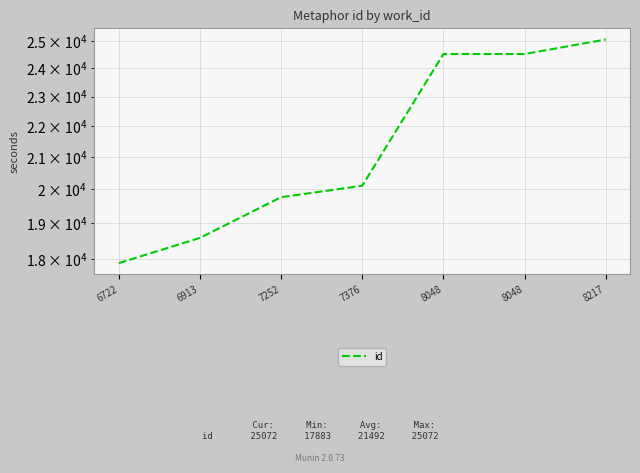

The value at 7252 is 11650. True or false?

False